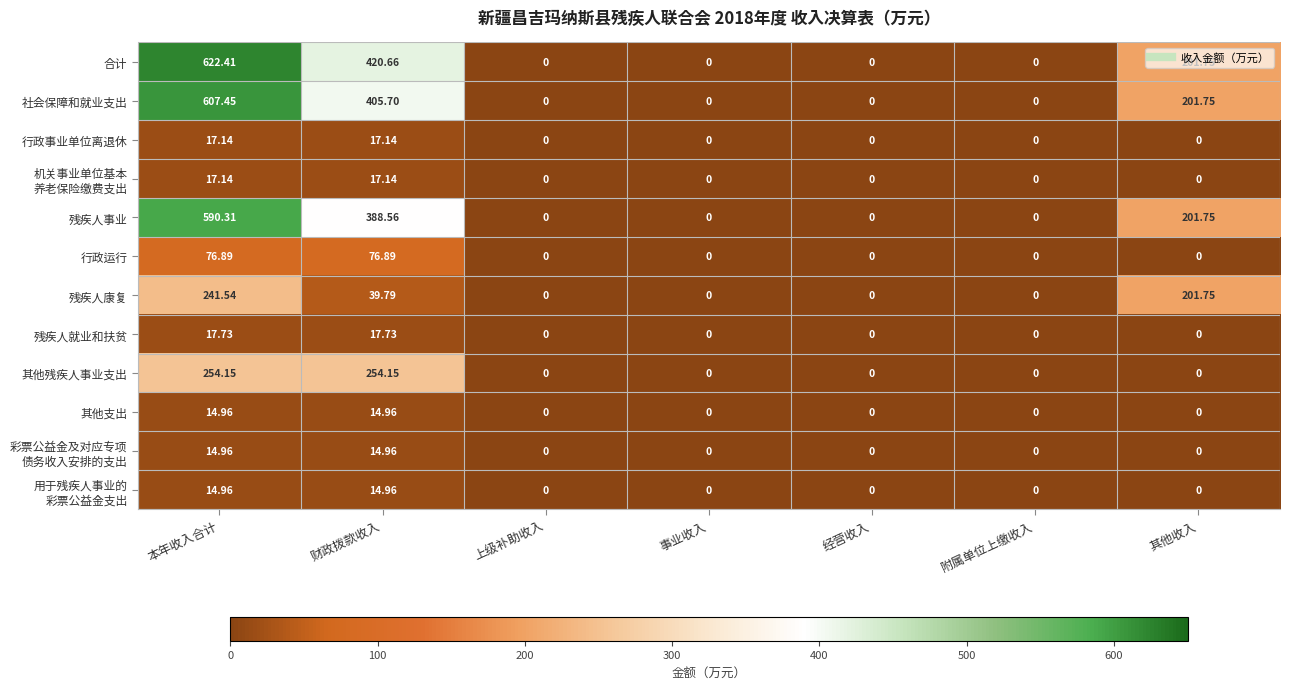

Which series has the widest spread of values?

合计